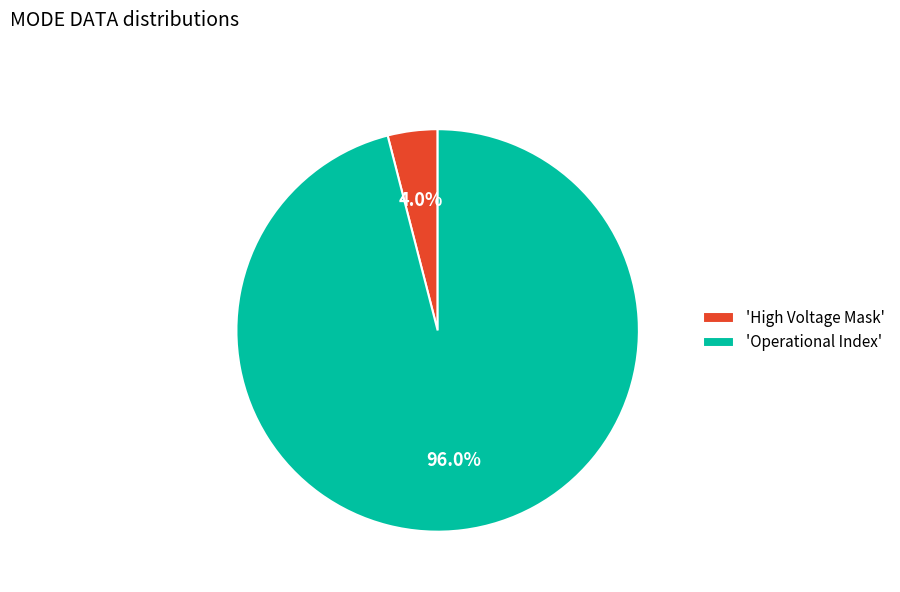

Count the number of slices in the pie.

2